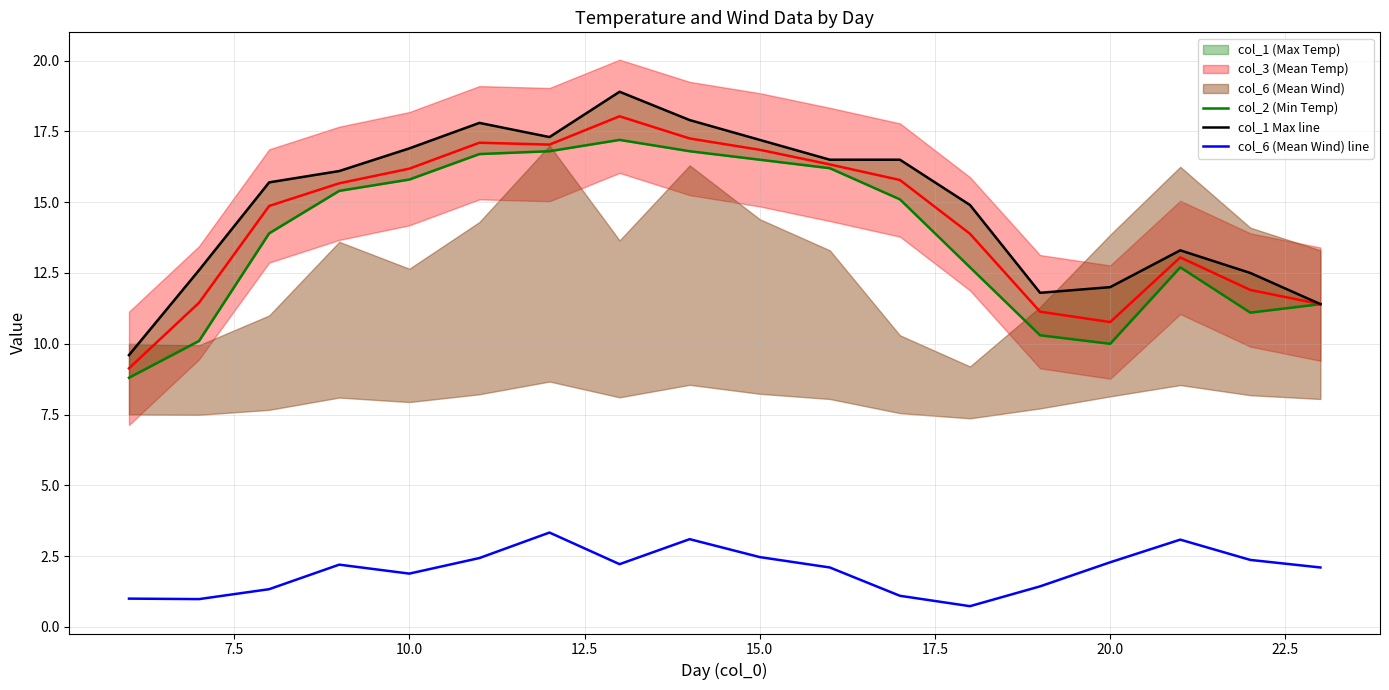

In col_6 (Mean Wind) line, how many points are lower than both neighbors (excluding endpoints)?

4